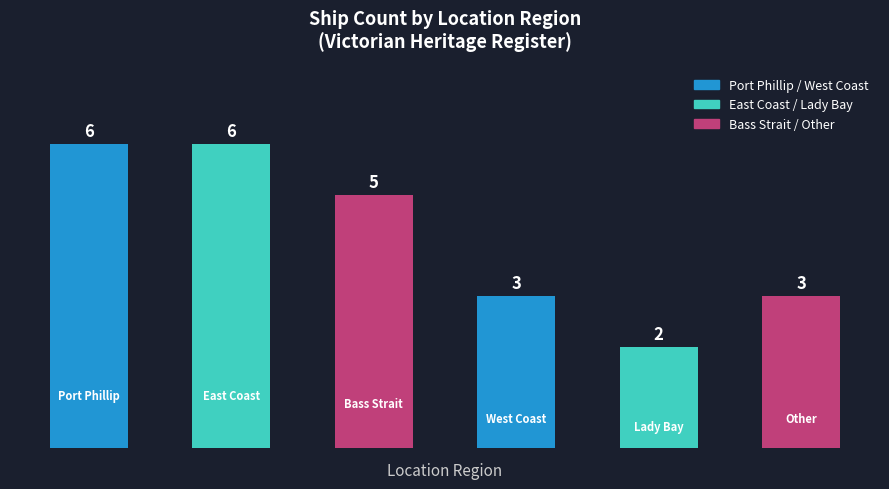

What is the greatest value displayed?

6